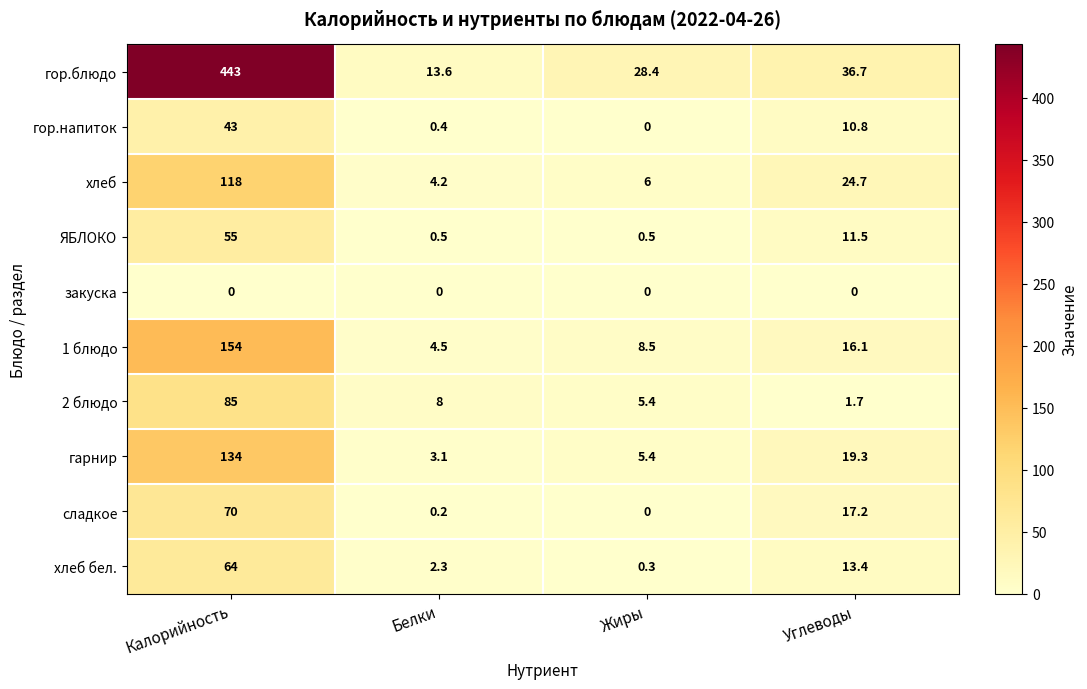

What is the difference between the second highest and second lowest values in the 2 блюдо series?

2.6